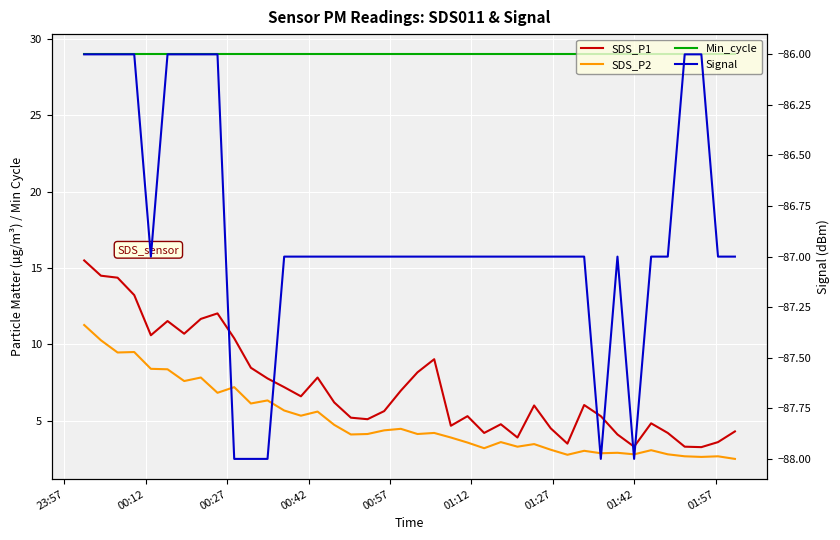

The value of Signal at 12 is -34.6. True or false?

False